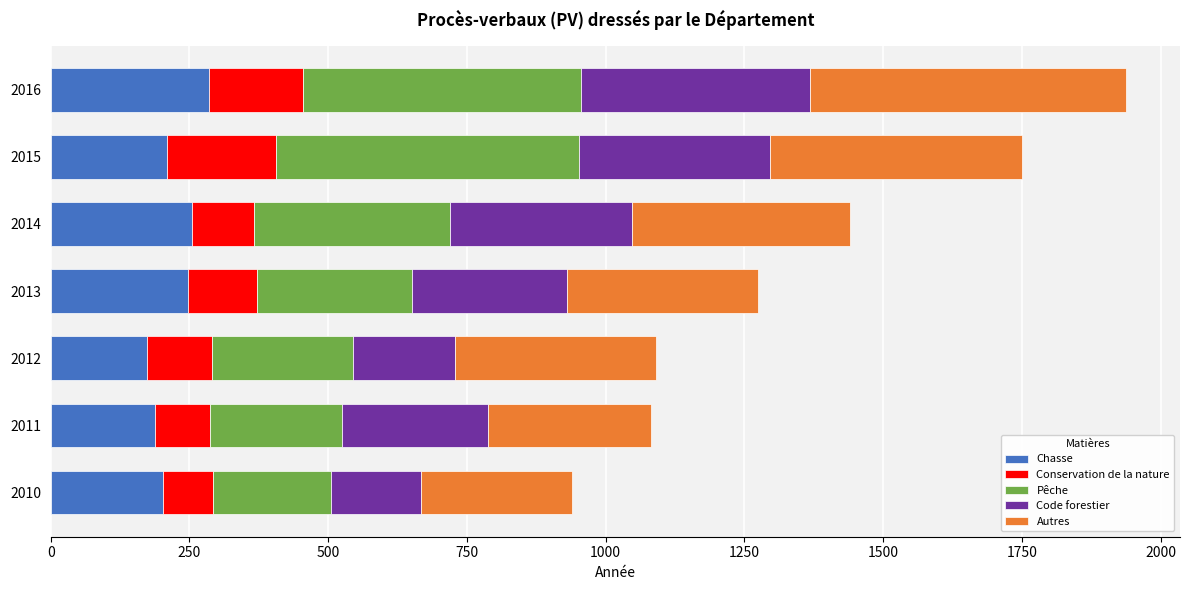

Read the Chasse value at 2014.

254